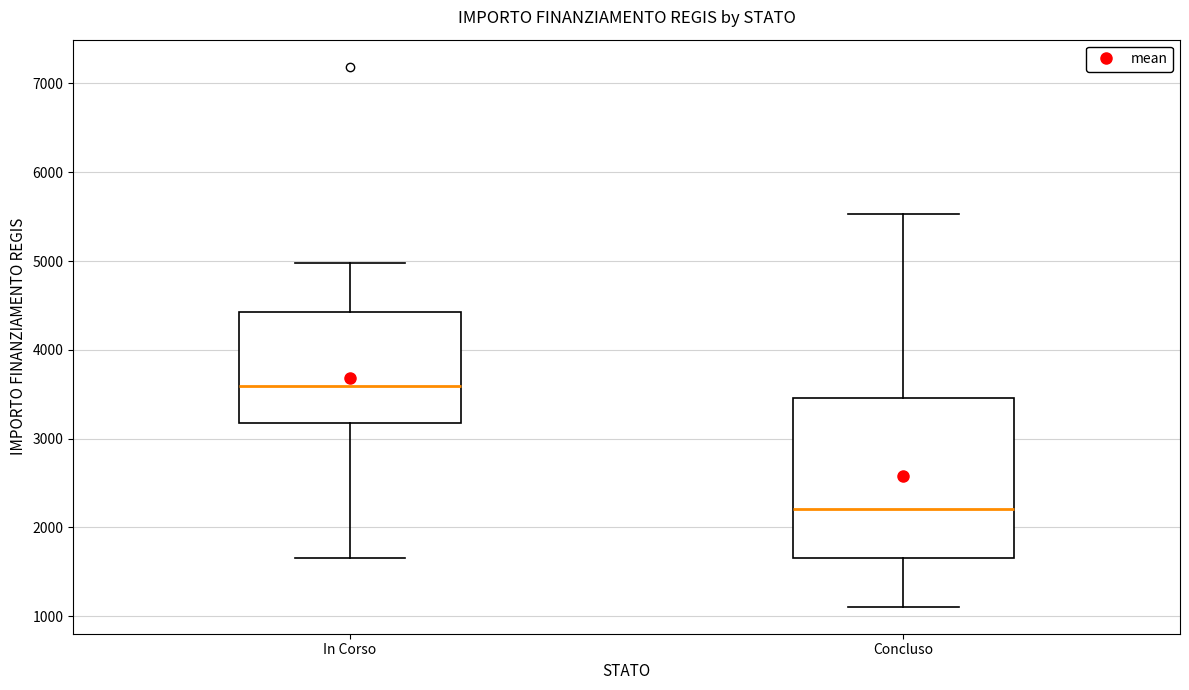

Reading left to right, read every box against the y-axis: the position of its median line, the range the box covers, and the ends of its whiskers. The values are not printed on the chart, so give them approximately, as read against the axis.

In Corso: median 3600, box 3200 to 4400, whiskers 1700 to 5000
Concluso: median 2200, box 1700 to 3500, whiskers 1100 to 5500